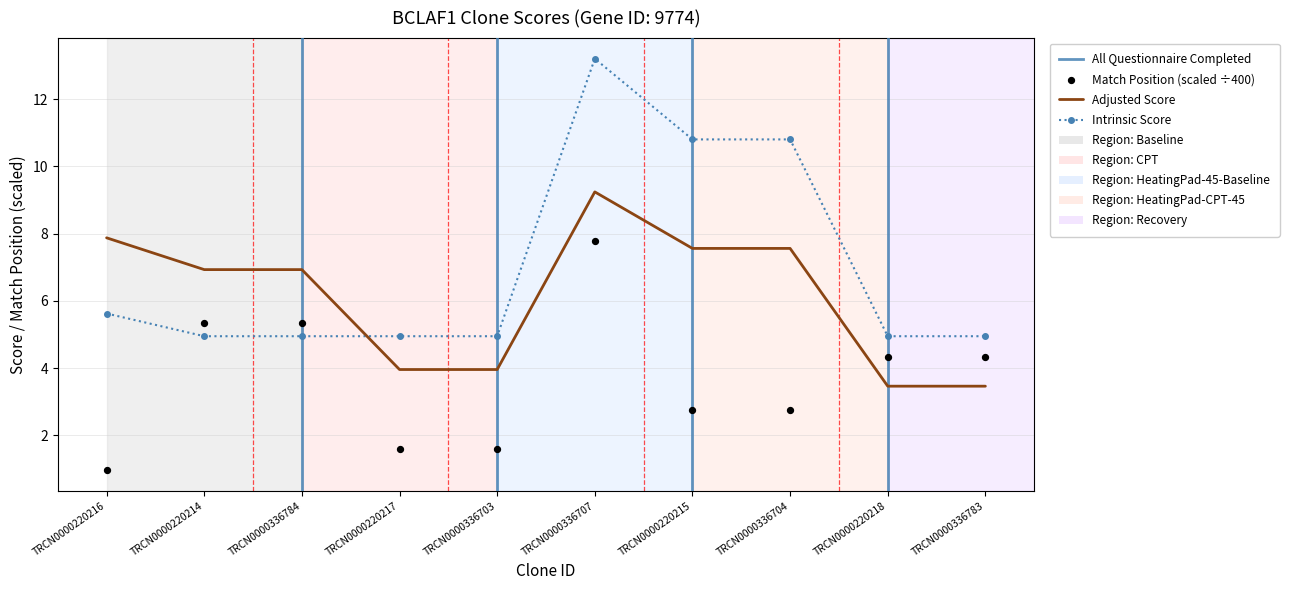

Which series reaches the maximum Y coordinate?

Intrinsic Score